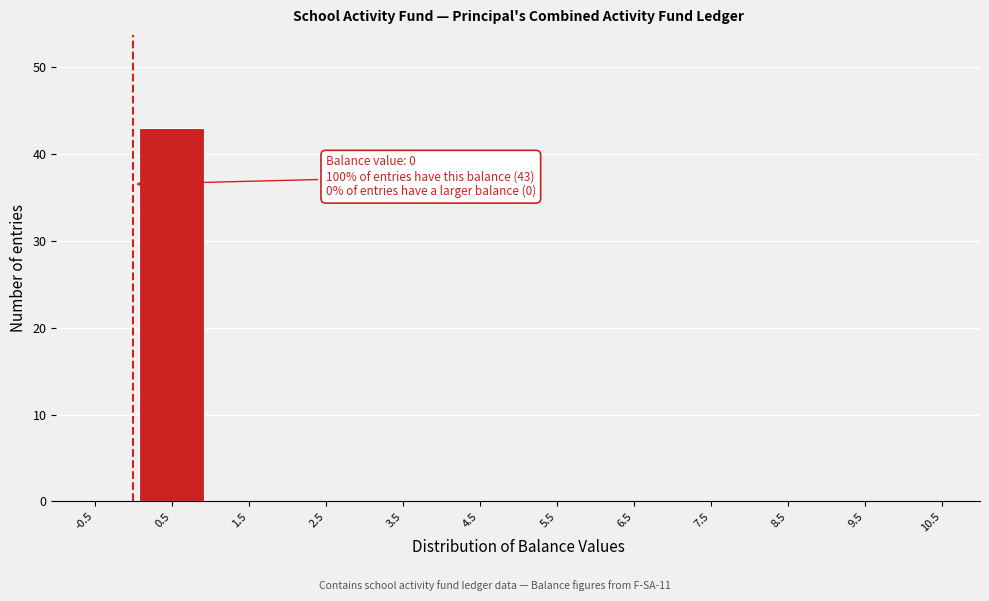

Which range on the x-axis has the tallest bar?

0 to 1